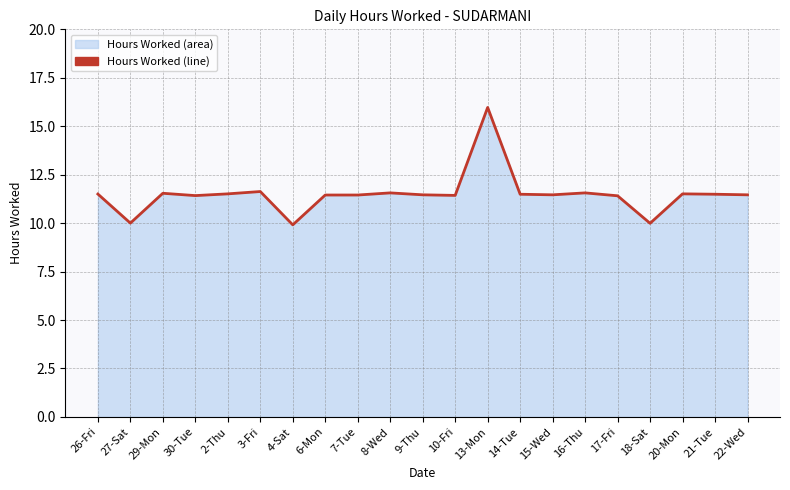

List the labels in order of value, smallest first.

4-Sat, 18-Sat, 27-Sat, 17-Fri, 30-Tue, 10-Fri, 6-Mon, 7-Tue, 9-Thu, 15-Wed, 22-Wed, 14-Tue, 21-Tue, 26-Fri, 2-Thu, 20-Mon, 29-Mon, 8-Wed, 16-Thu, 3-Fri, 13-Mon